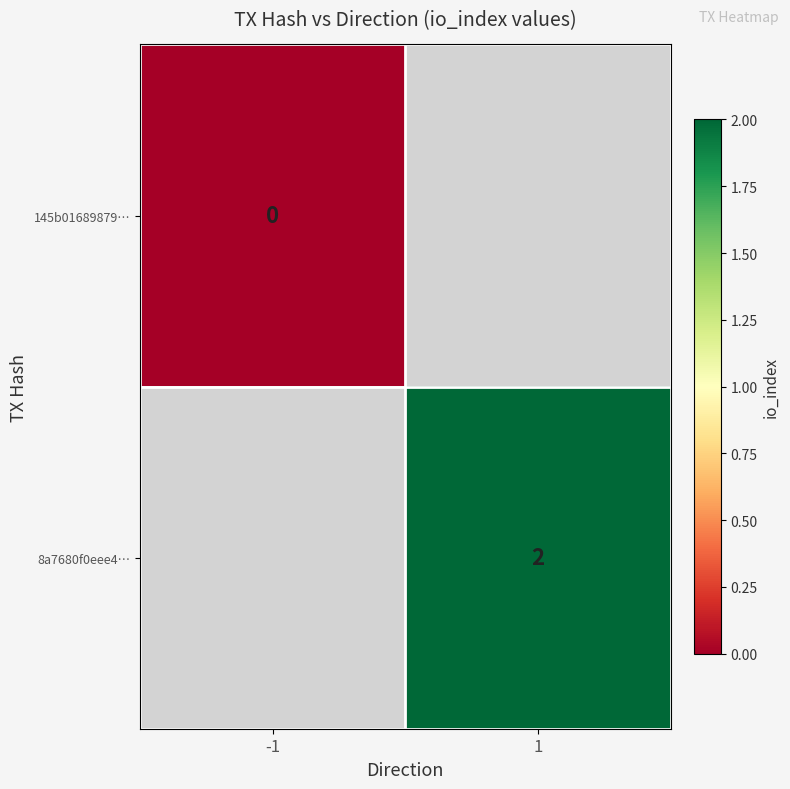

What is the maximum value shown in the chart?

2.0